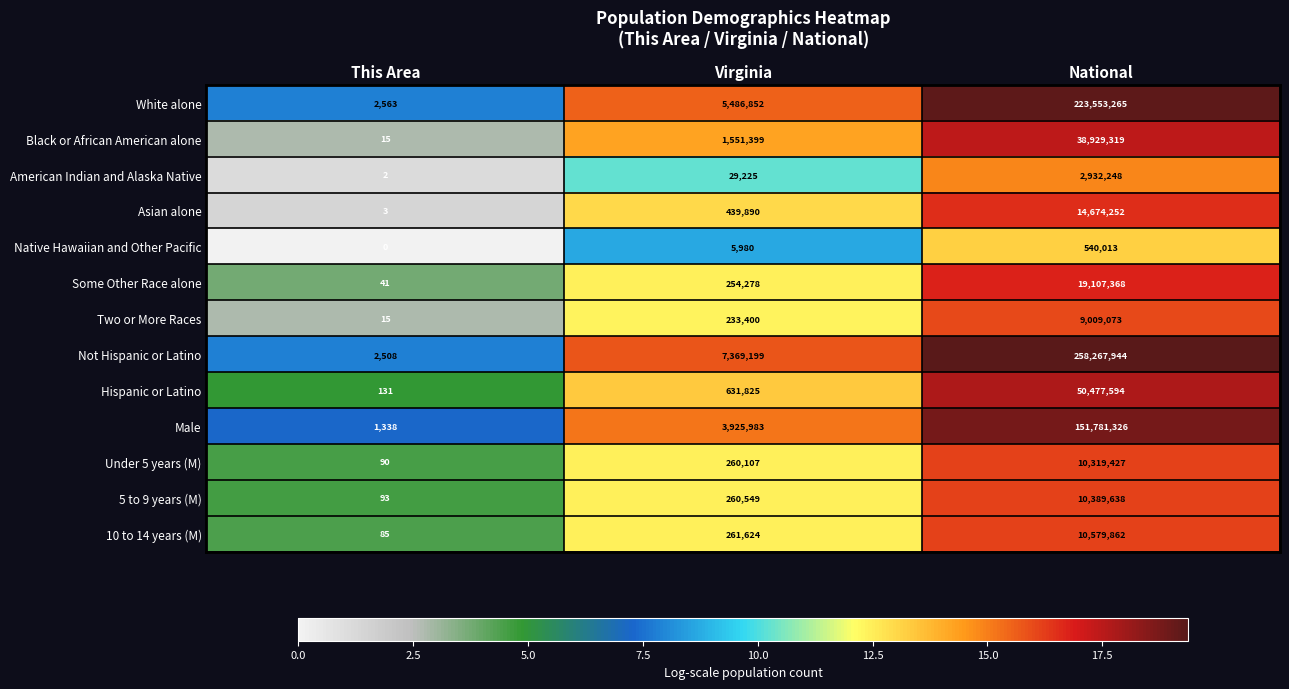

Which series has the largest total across all categories?

Not Hispanic or Latino